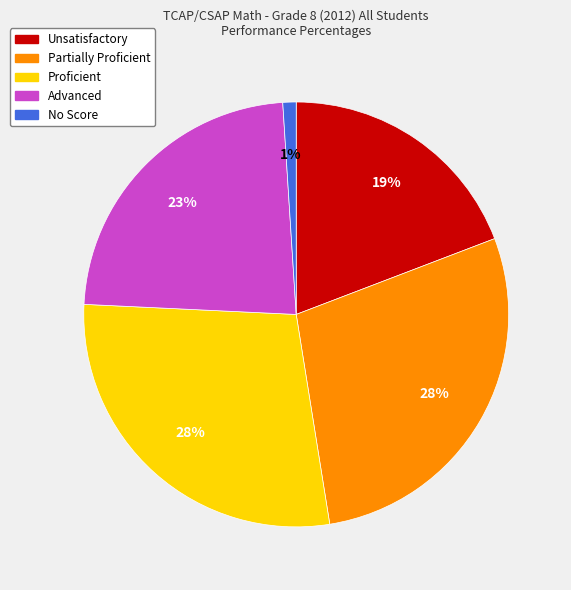

How many slices are in this pie chart?

5